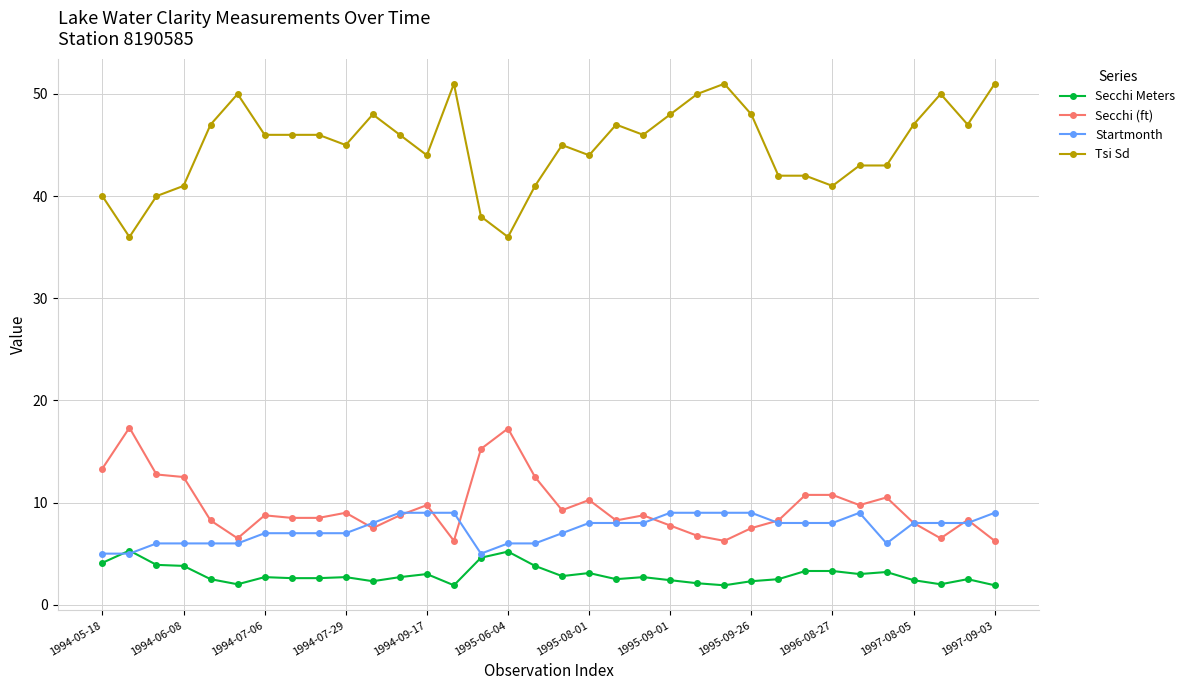

How many distinct data groups are displayed?

4